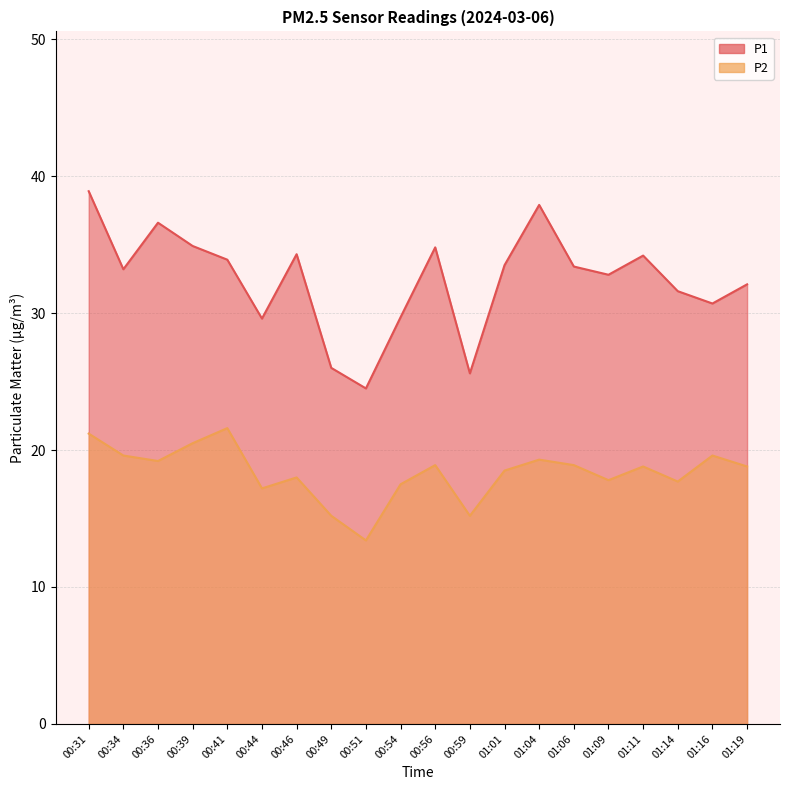

How many lines are shown in the chart?

2